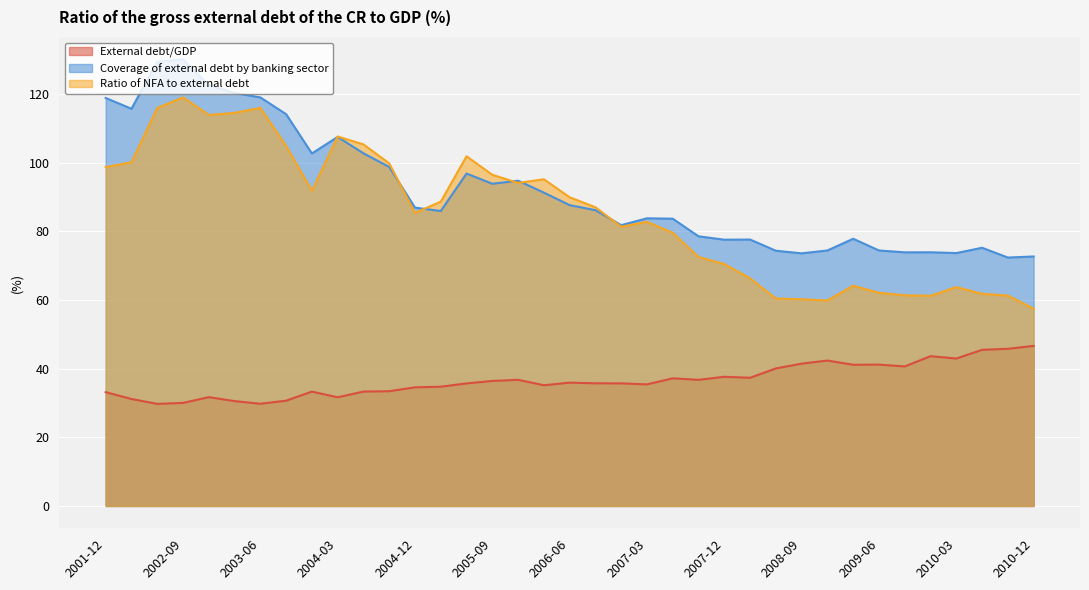

At which label does External debt/GDP first exceed 35?

2005-06-30